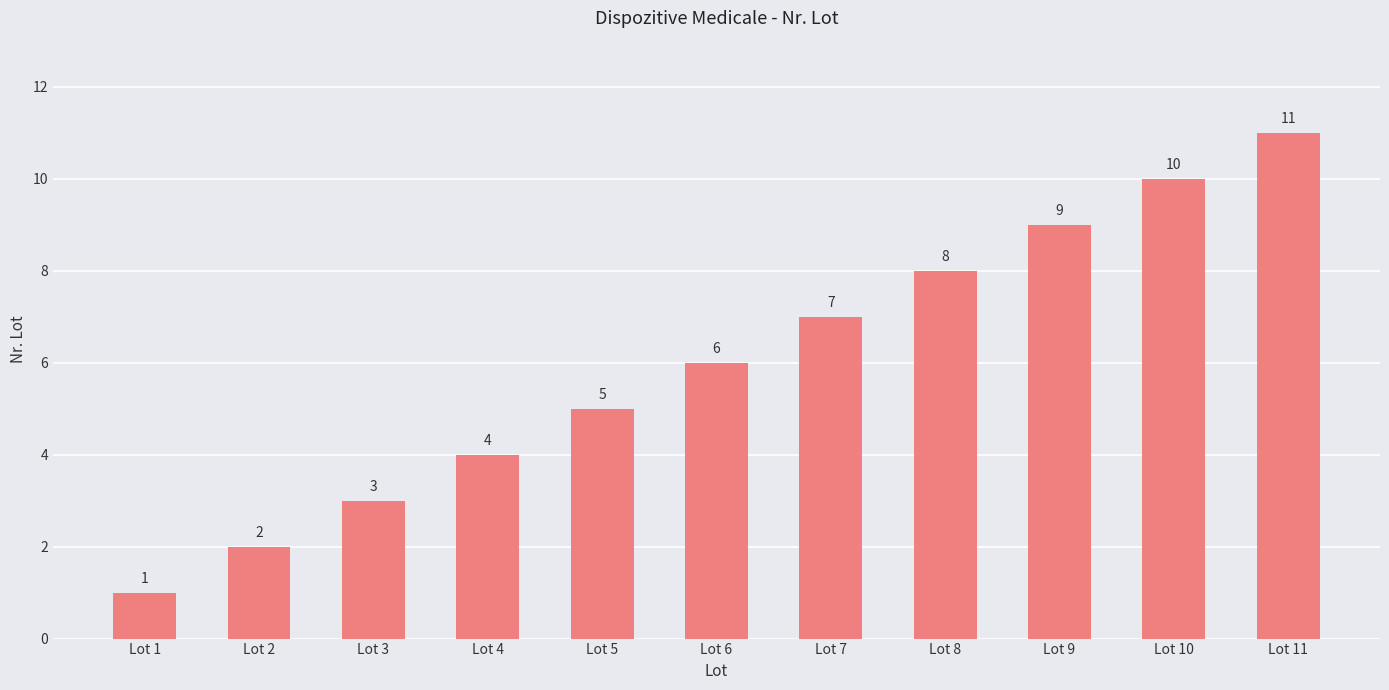

Is it true that the value at Lot 11 is 7?

False